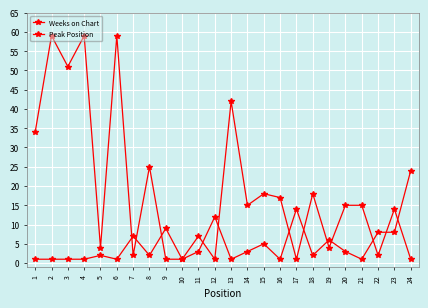

Count the number of categories in the chart.

24